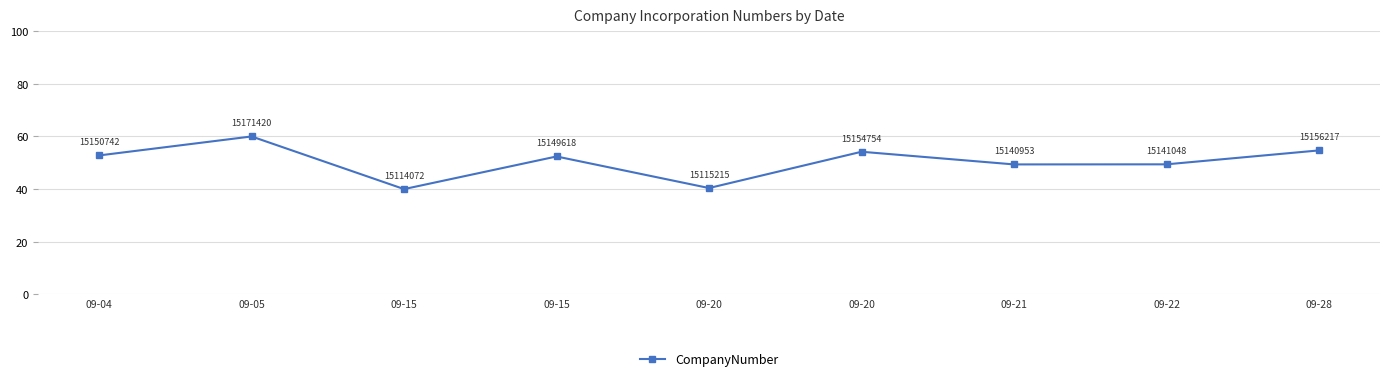

Which has a higher value, 09-28 or 09-22?

09-28